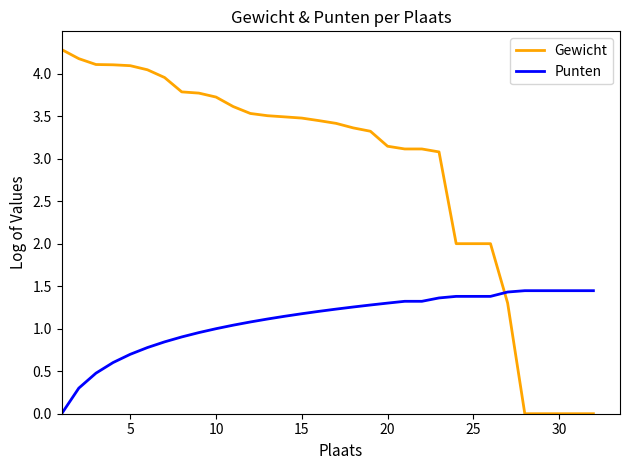

Which series has the largest total across all categories?

Gewicht